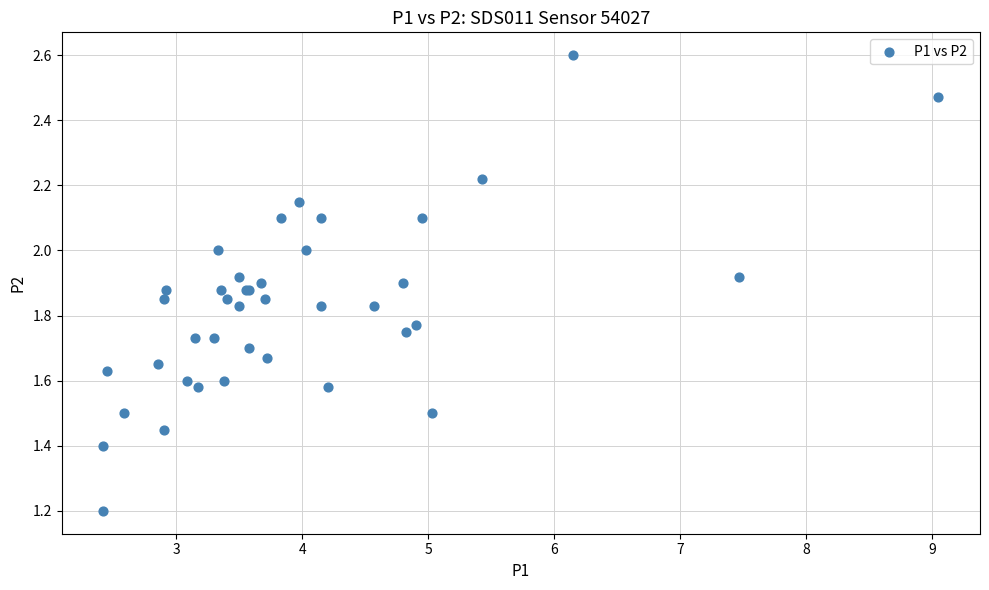

What Y value in the scatter plot is closest to 1?

1.2